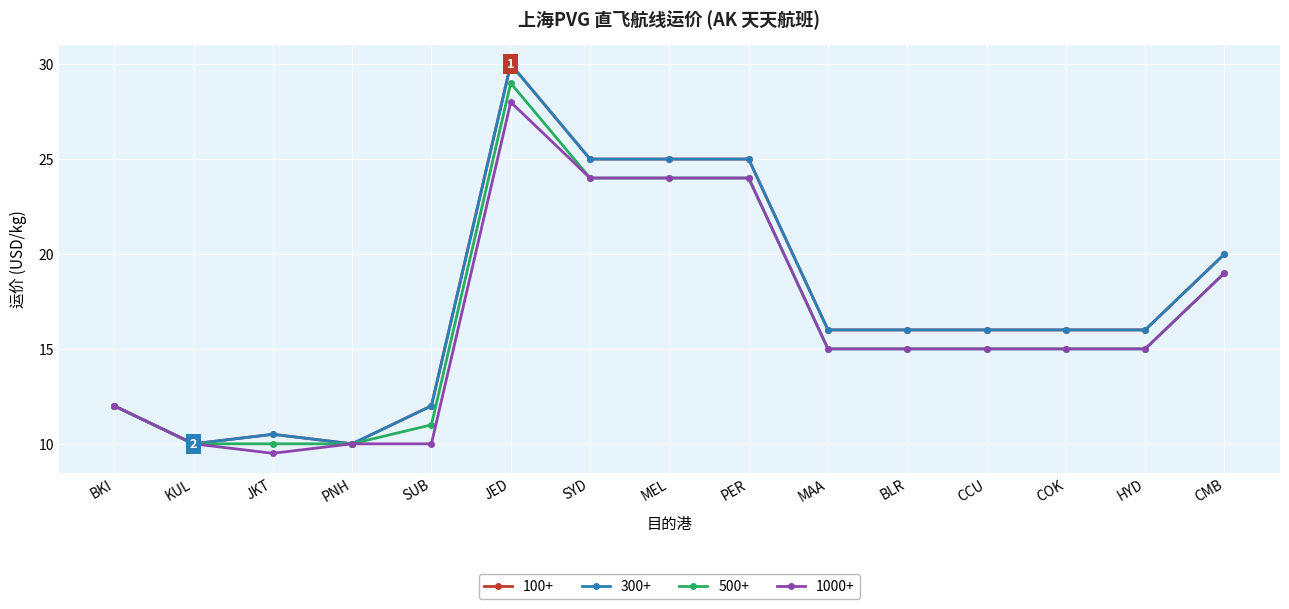

Is it true that 300+ equals 16.0 at HYD?

True